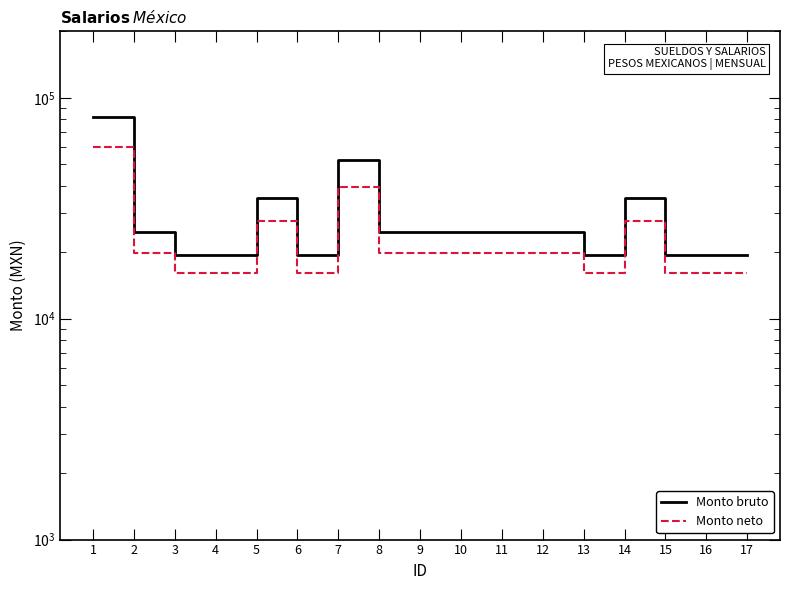

What is the value of the Monto neto point at the 9th from the left?

19932.5